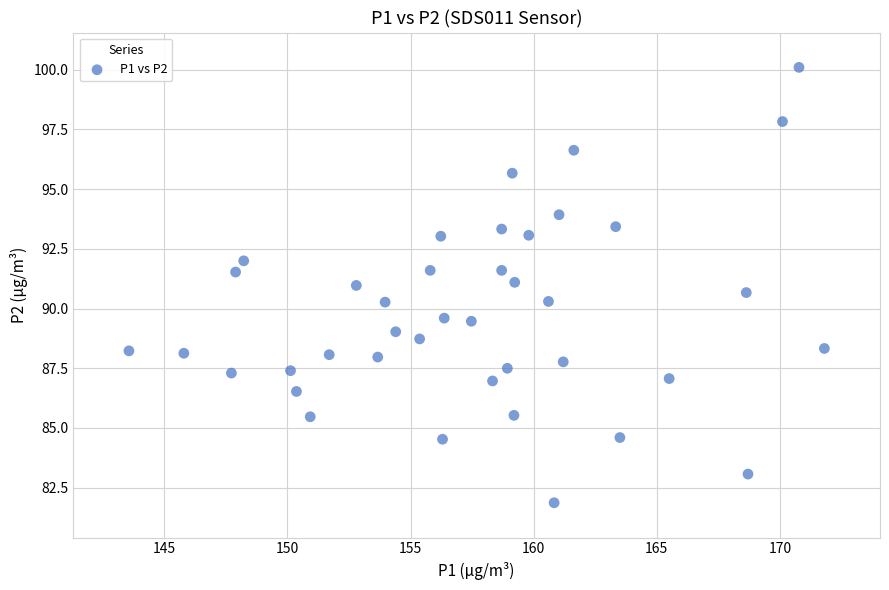

What is the range of X values (max minus min)?

28.2